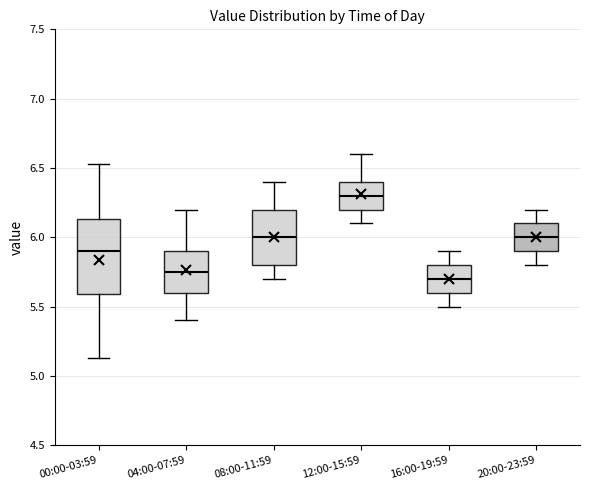

Reading left to right, transcribe this box plot: for each box, give where its median line is, the range the box spans, and where its two whiskers end, as read against the y-axis. The values are not printed on the chart, so give them approximately, as read against the axis.

00:00-03:59: median 5.90, box 5.60 to 6.15, whiskers 5.15 to 6.55
04:00-07:59: median 5.75, box 5.60 to 5.90, whiskers 5.40 to 6.20
08:00-11:59: median 6.00, box 5.80 to 6.20, whiskers 5.70 to 6.40
12:00-15:59: median 6.30, box 6.20 to 6.40, whiskers 6.10 to 6.60
16:00-19:59: median 5.70, box 5.60 to 5.80, whiskers 5.50 to 5.90
20:00-23:59: median 6.00, box 5.90 to 6.10, whiskers 5.80 to 6.20